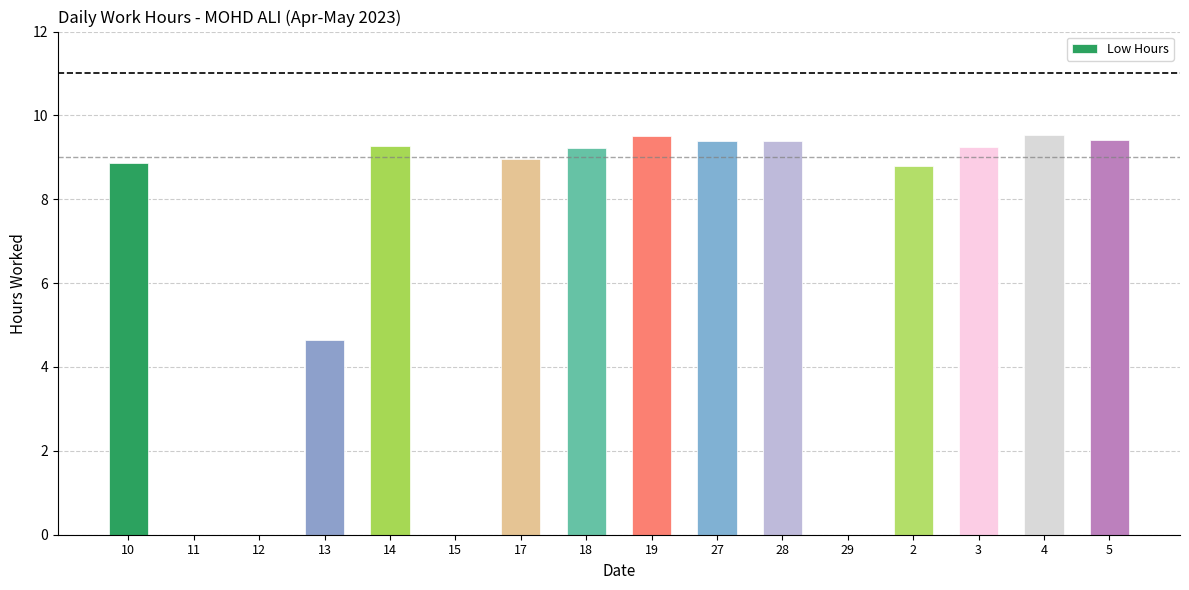

What is the average value?

6.6